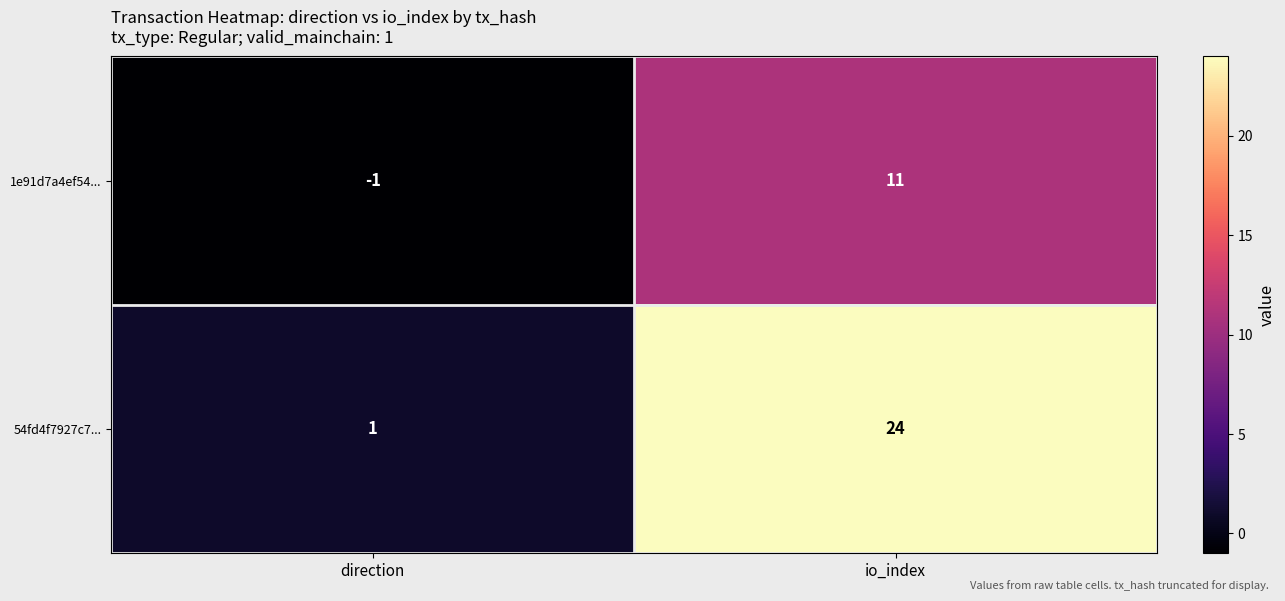

True or false: 54fd4f7927c7... has a value of 24 at io_index.

True